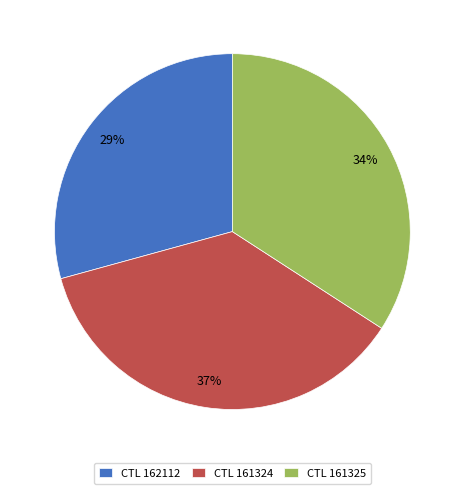

To the nearest percent, what is the combined percentage of CTL 162112 and CTL 161325?

63%